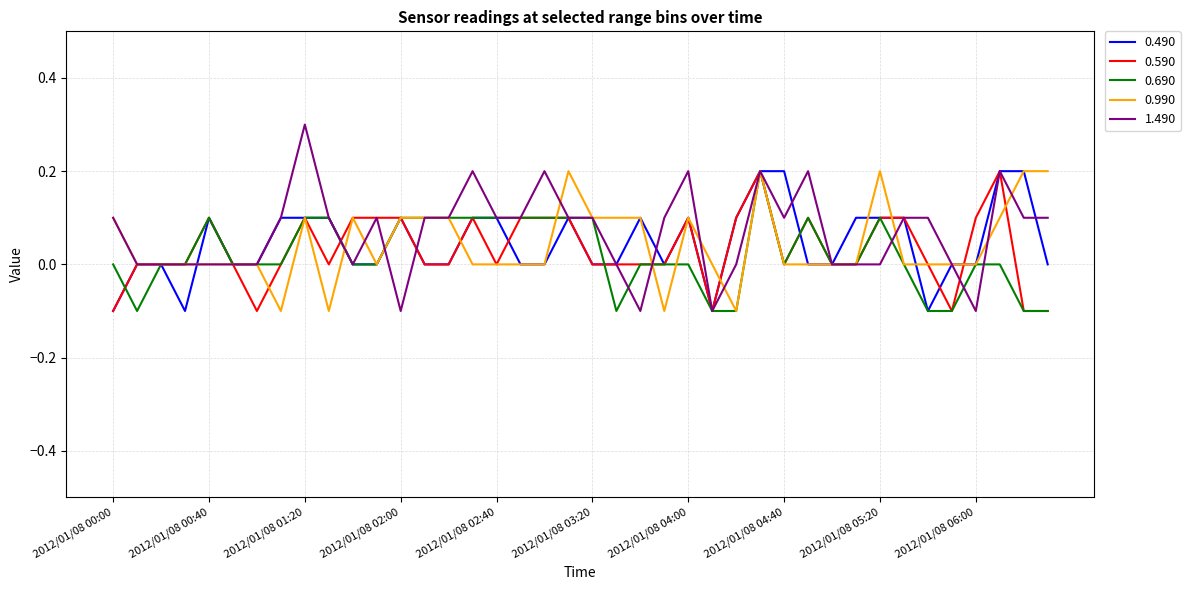

Which series has the largest range (max minus min)?

1.490